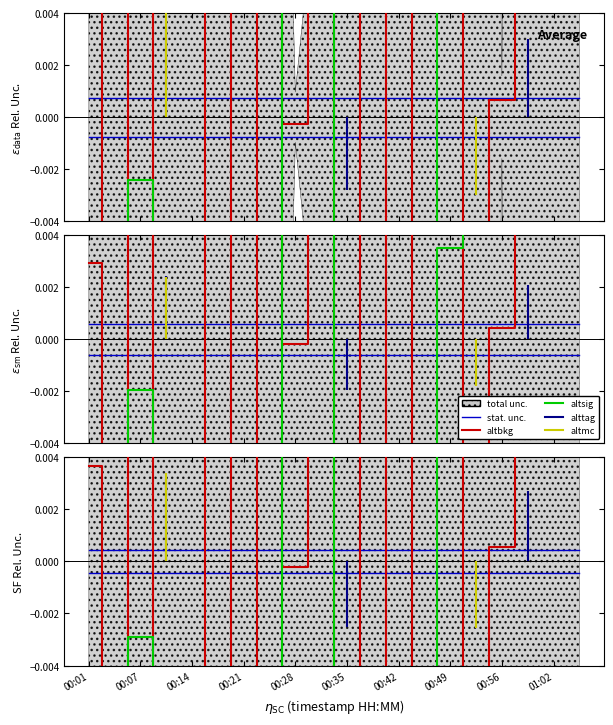

How many positive values does the altsig series have?

8